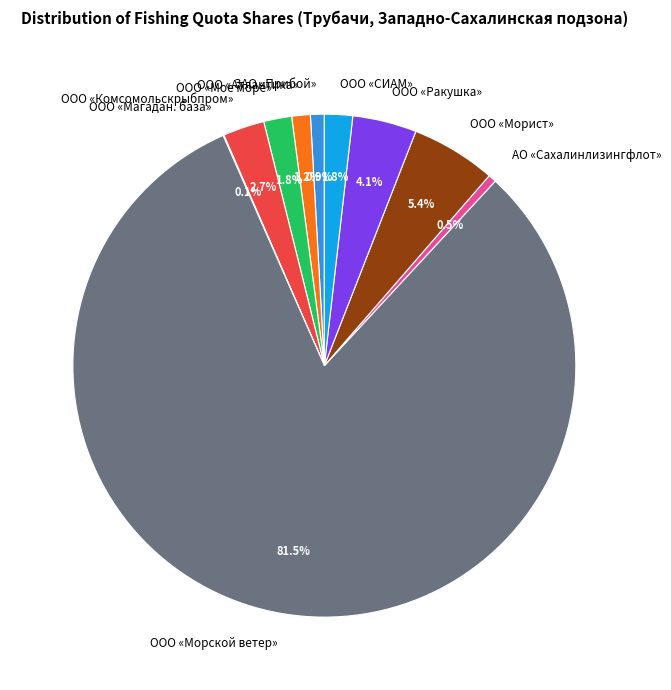

Is it true that ООО «СИАМ» is 16% of the pie?

False